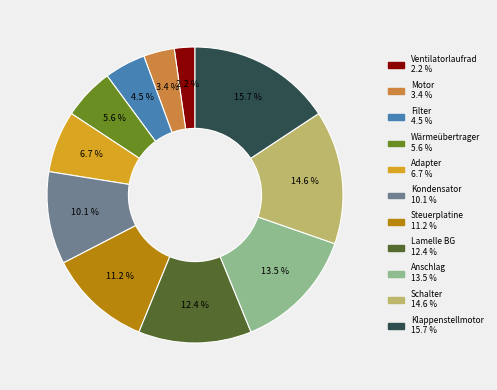

Is there any slice that represents more than half of the pie?

No